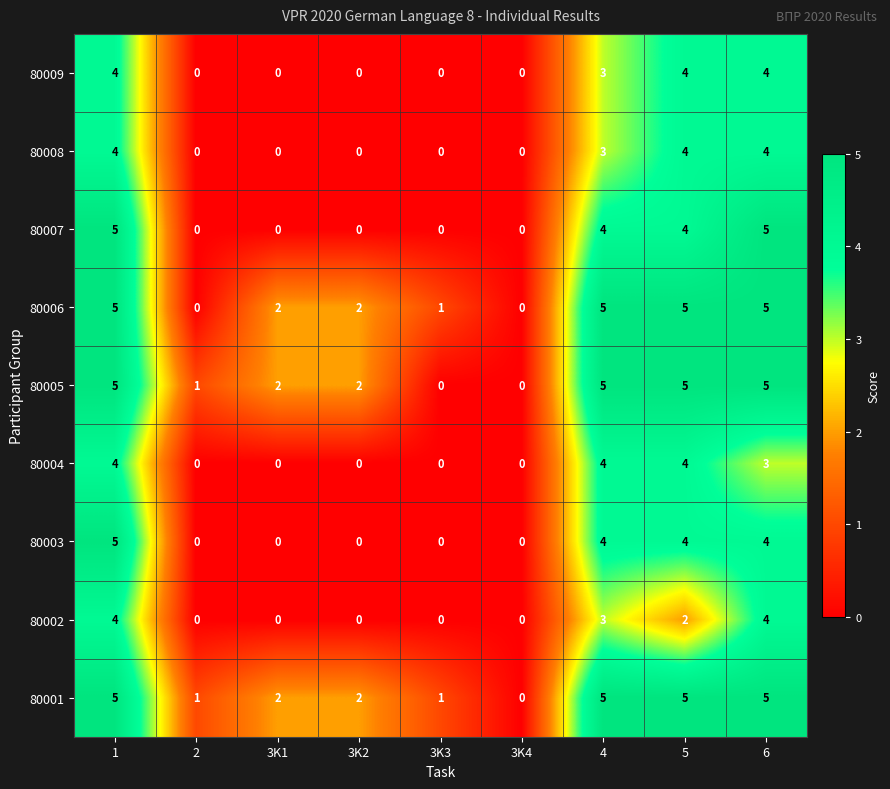

The value of 80009 at 3K2 is 0. True or false?

True